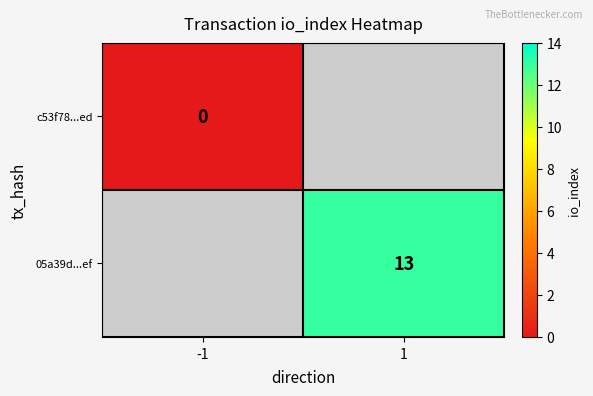

At how many categories does at least one series exceed 5?

1